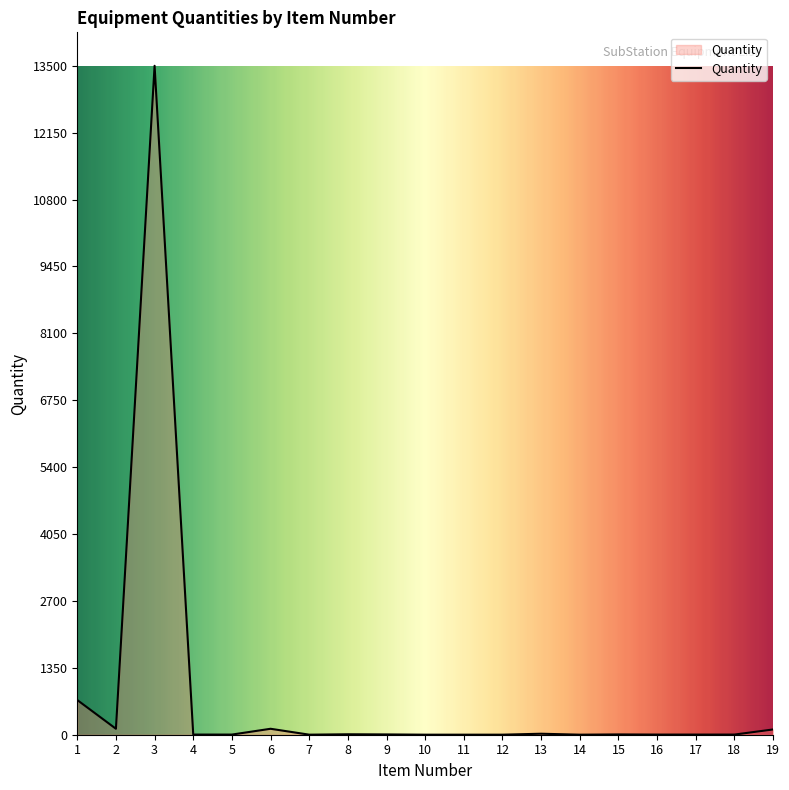

What is the difference between the maximum and minimum values?

13499